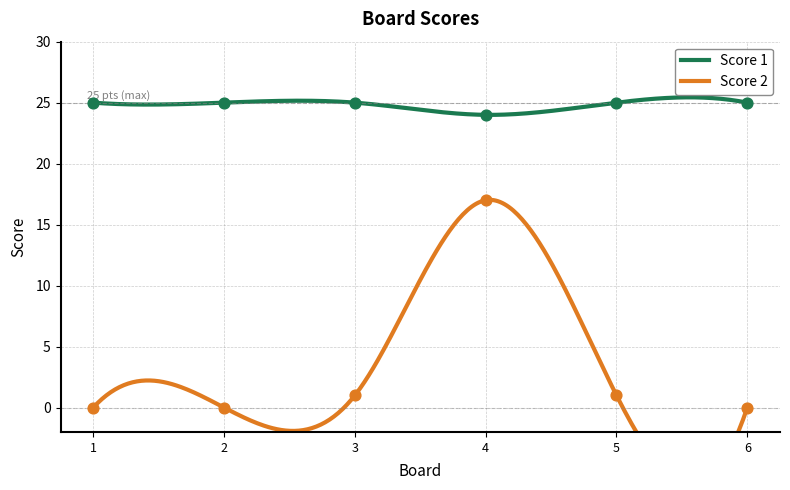

At how many categories does at least one series exceed 14?

6